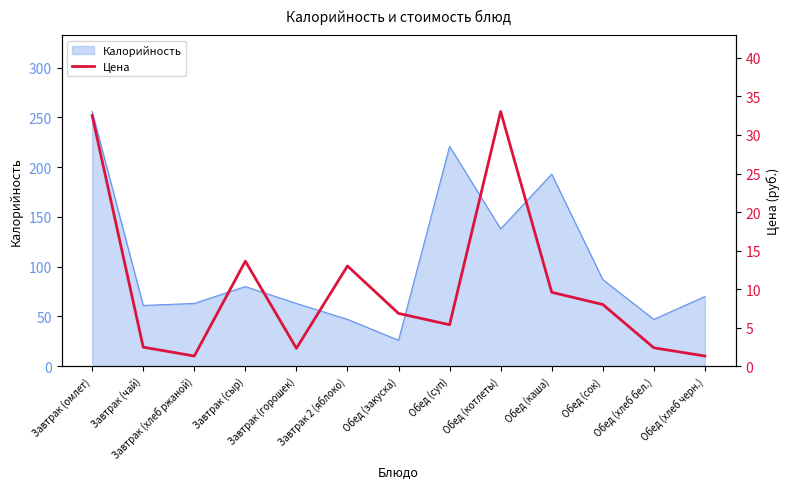

How many values exceed 6?

7